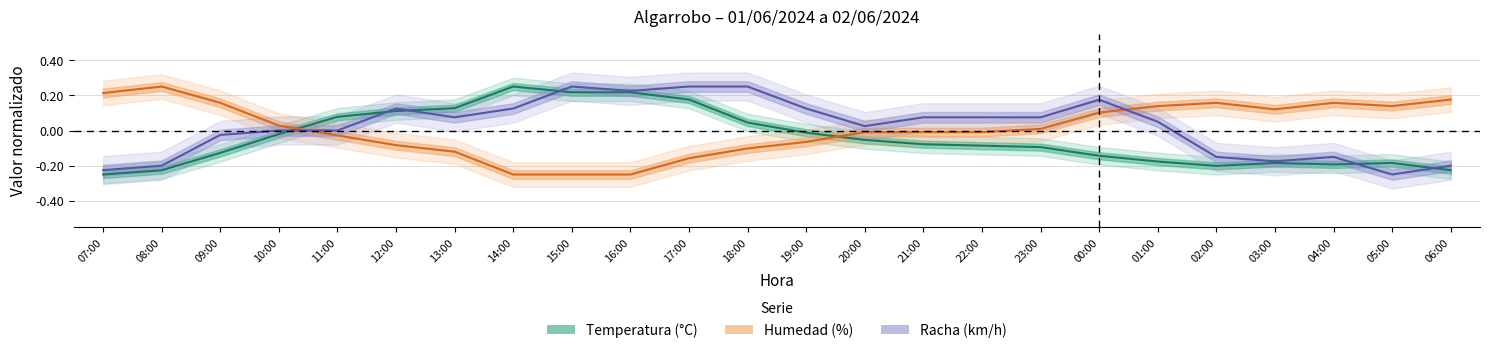

At which label is Racha (km/h) closest to 0?

10:00